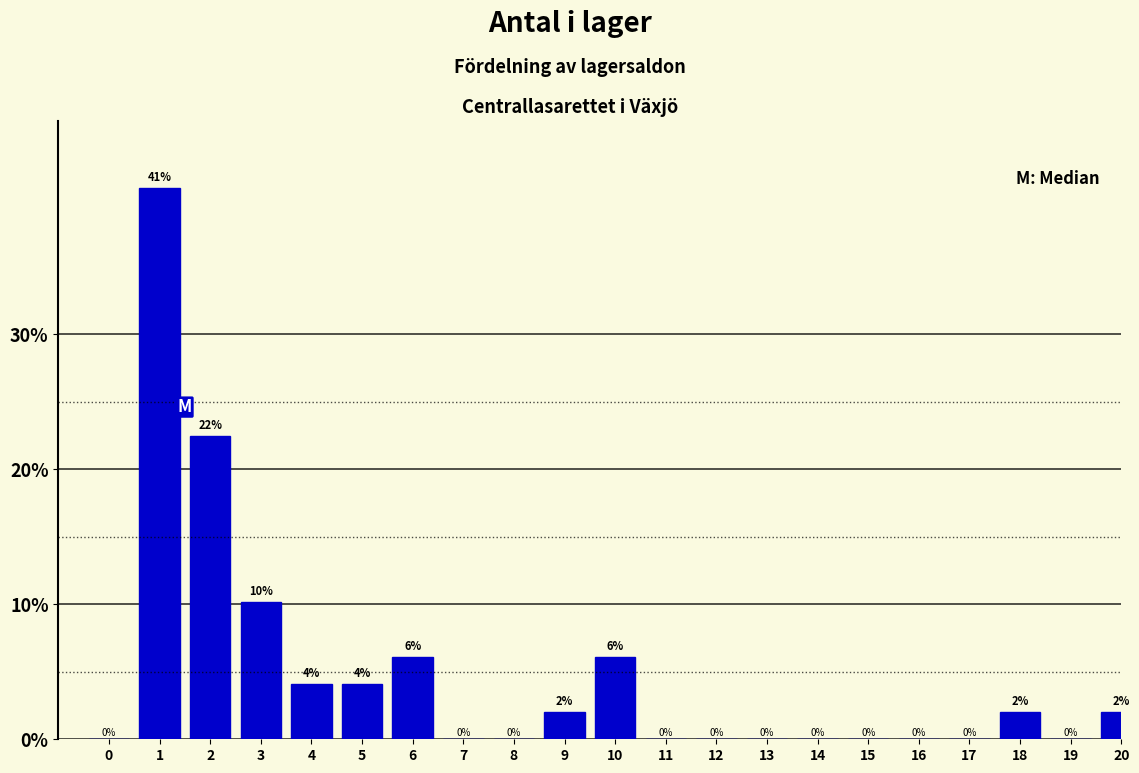

True or false: the data shows 0.0 at 0.

True